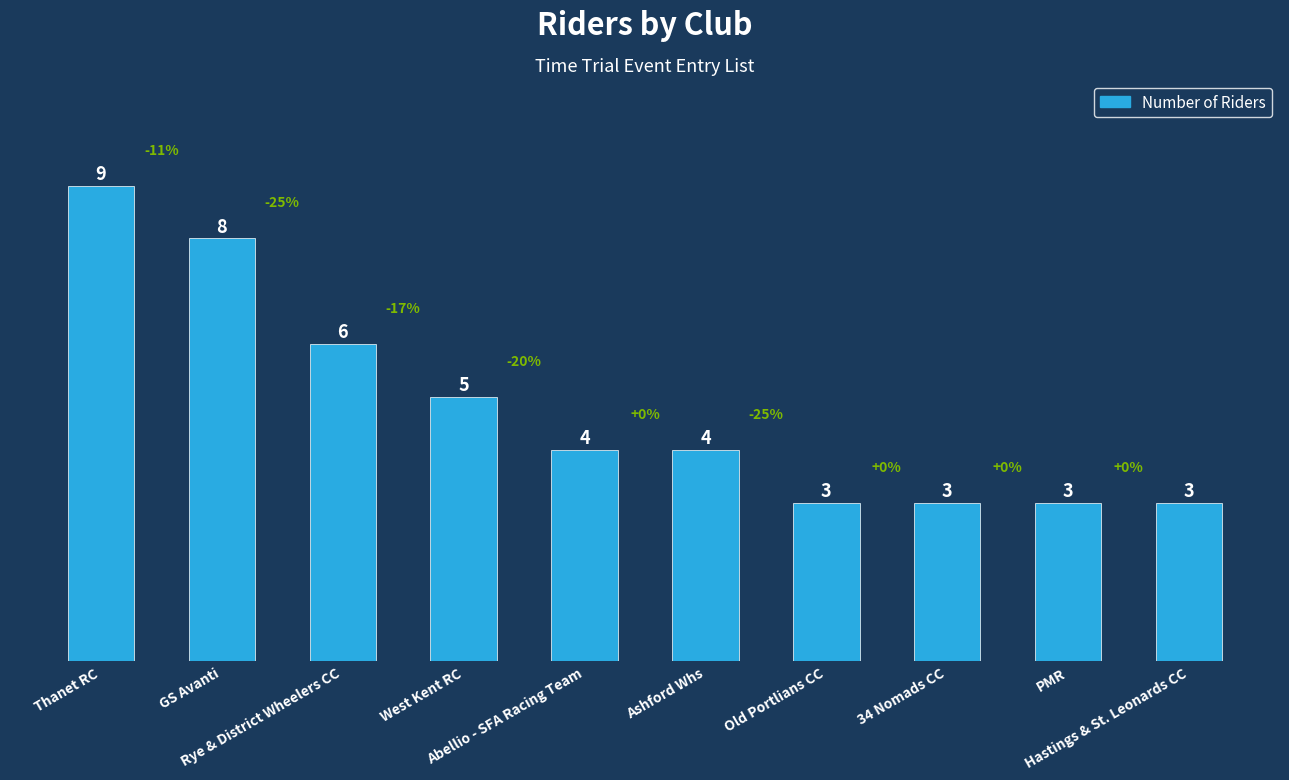

What is the approximate value at West Kent RC?

5